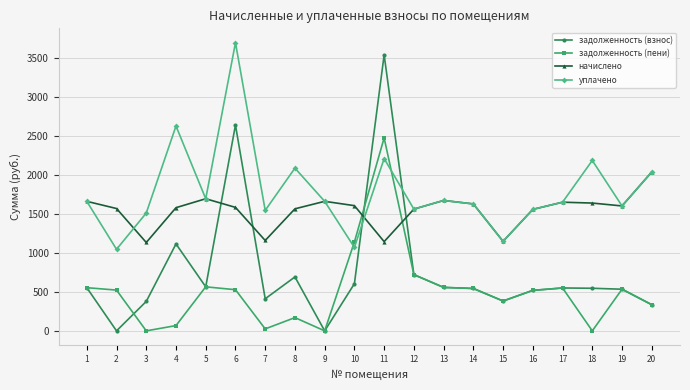

How many distinct data groups are displayed?

4